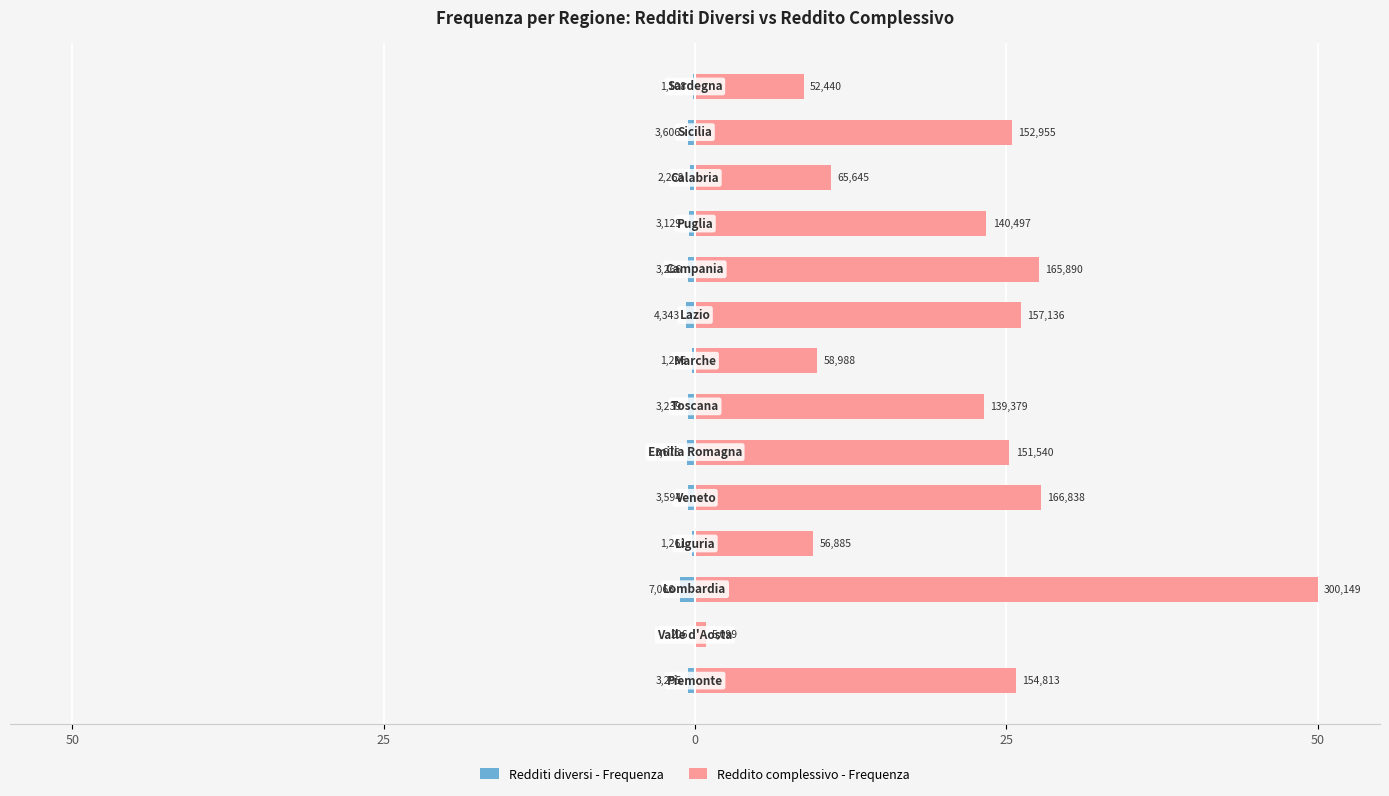

At how many categories does at least one series exceed 36?

1